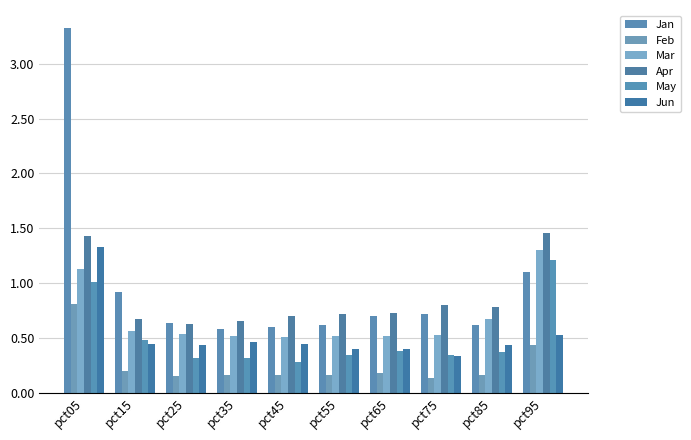

How many distinct data groups are displayed?

6